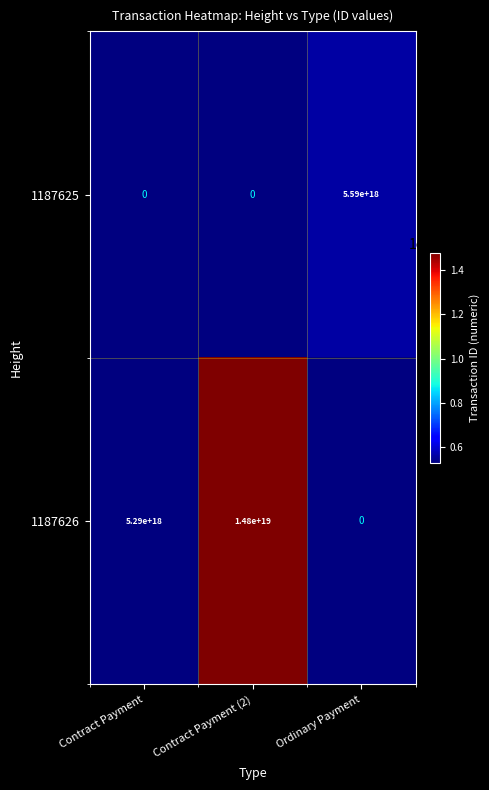

True or false: 1187626 has a value of 14800000000000000000 at Contract Payment (2).

True